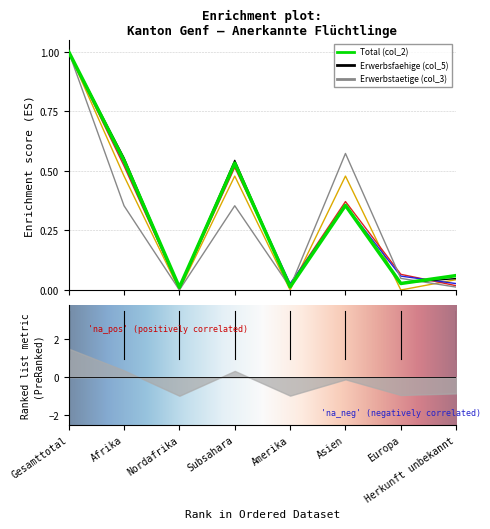

At which category does Total (col_2) reach its first local valley?

Nordafrika